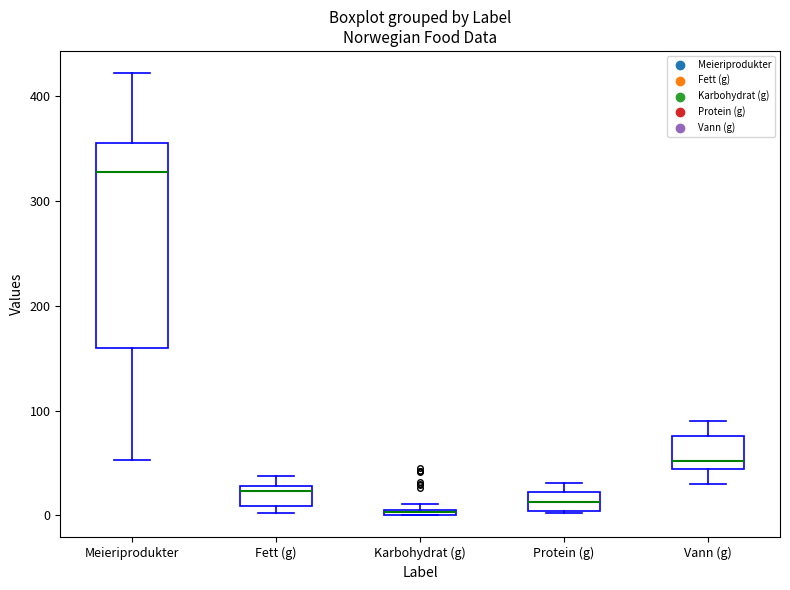

Which box's median line is the highest?

Meieriprodukter